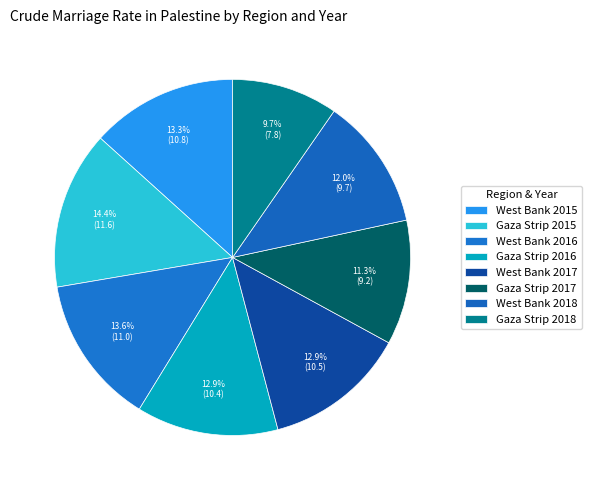

Rank the categories by value from lowest to highest.

Gaza Strip 2018, Gaza Strip 2017, West Bank 2018, Gaza Strip 2016, West Bank 2017, West Bank 2015, West Bank 2016, Gaza Strip 2015